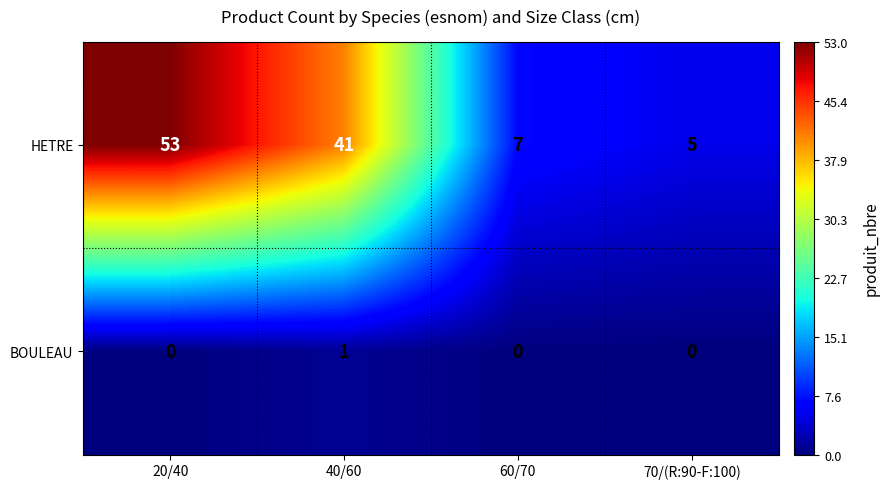

What is the maximum value shown in the chart?

53